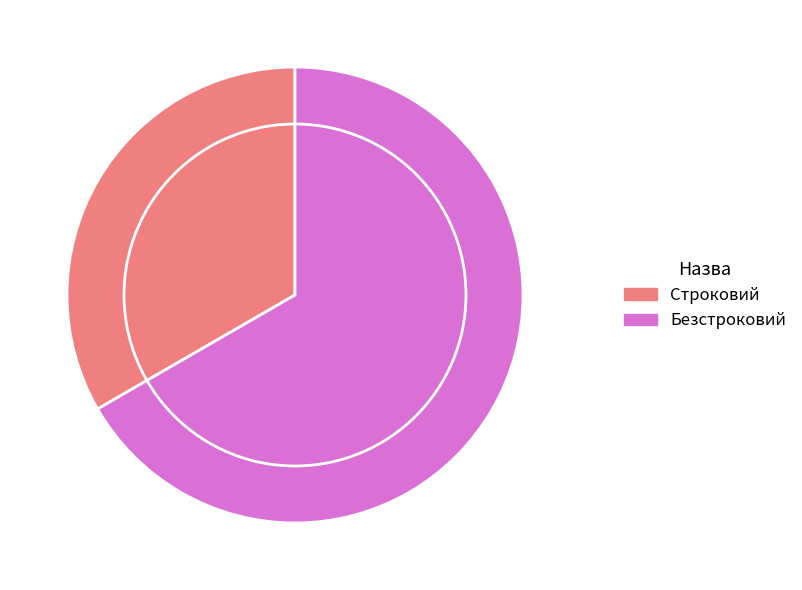

What is the largest slice in the pie chart?

Безстроковий